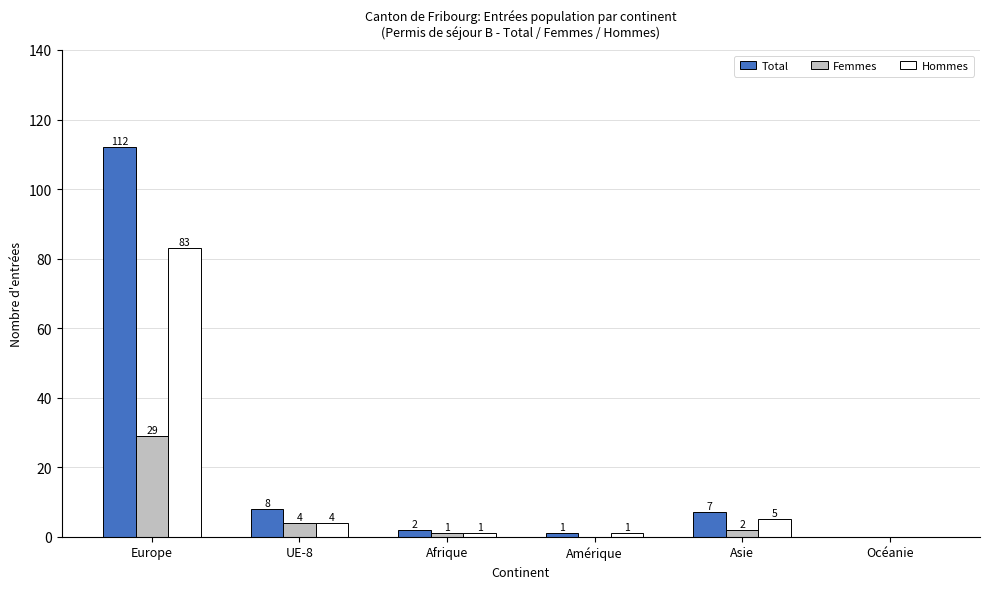

Reading left to right, extract all data points from this chart.

Total: Europe=112	UE-8=8	Afrique=2	Amérique=1	Asie=7	Océanie=0
Femmes: Europe=29	UE-8=4	Afrique=1	Amérique=0	Asie=2	Océanie=0
Hommes: Europe=83	UE-8=4	Afrique=1	Amérique=1	Asie=5	Océanie=0